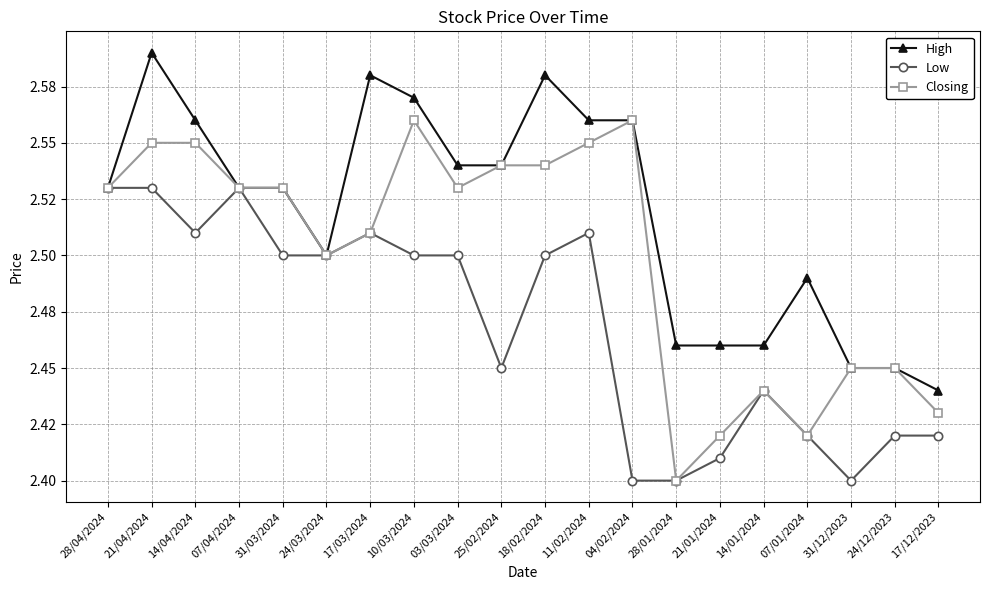

Which series has the largest range (max minus min)?

Closing